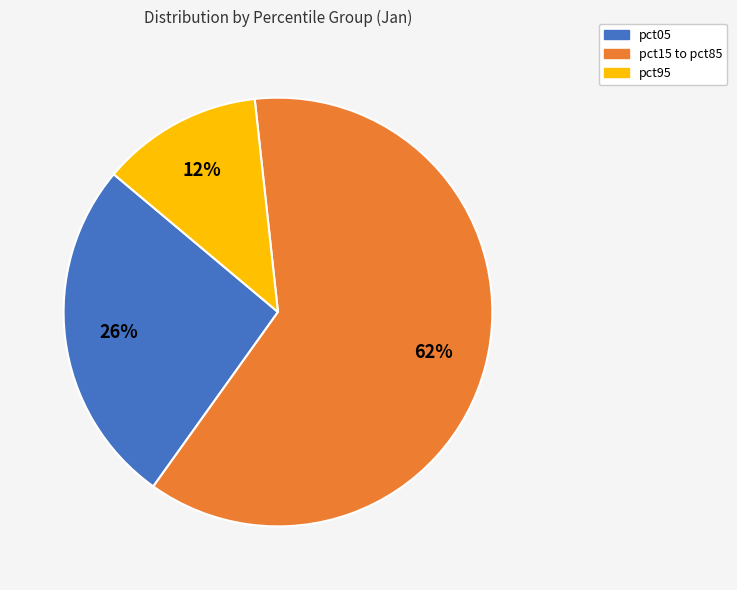

To the nearest percent, what is the average slice percentage?

33%